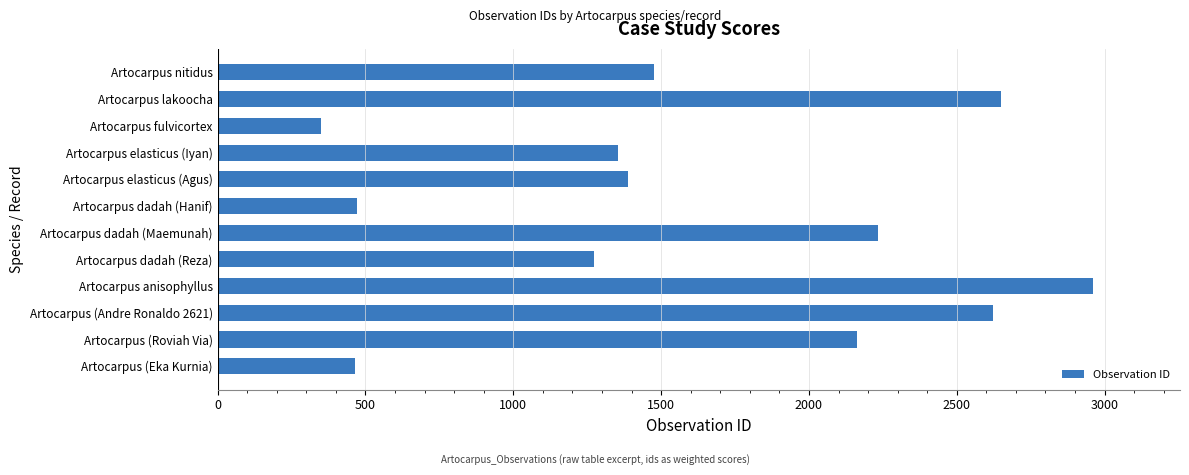

The chart shows a value of 473 at Artocarpus dadah (Hanif). True or false?

True